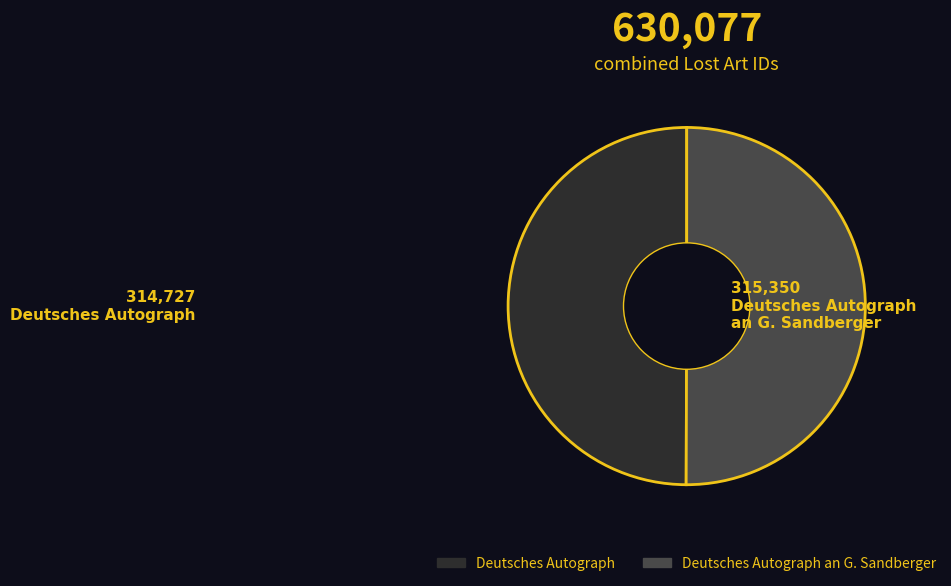

Combined, do Deutsches Autograph and Deutsches Autograph an G. Sandberger account for over 50%?

Yes